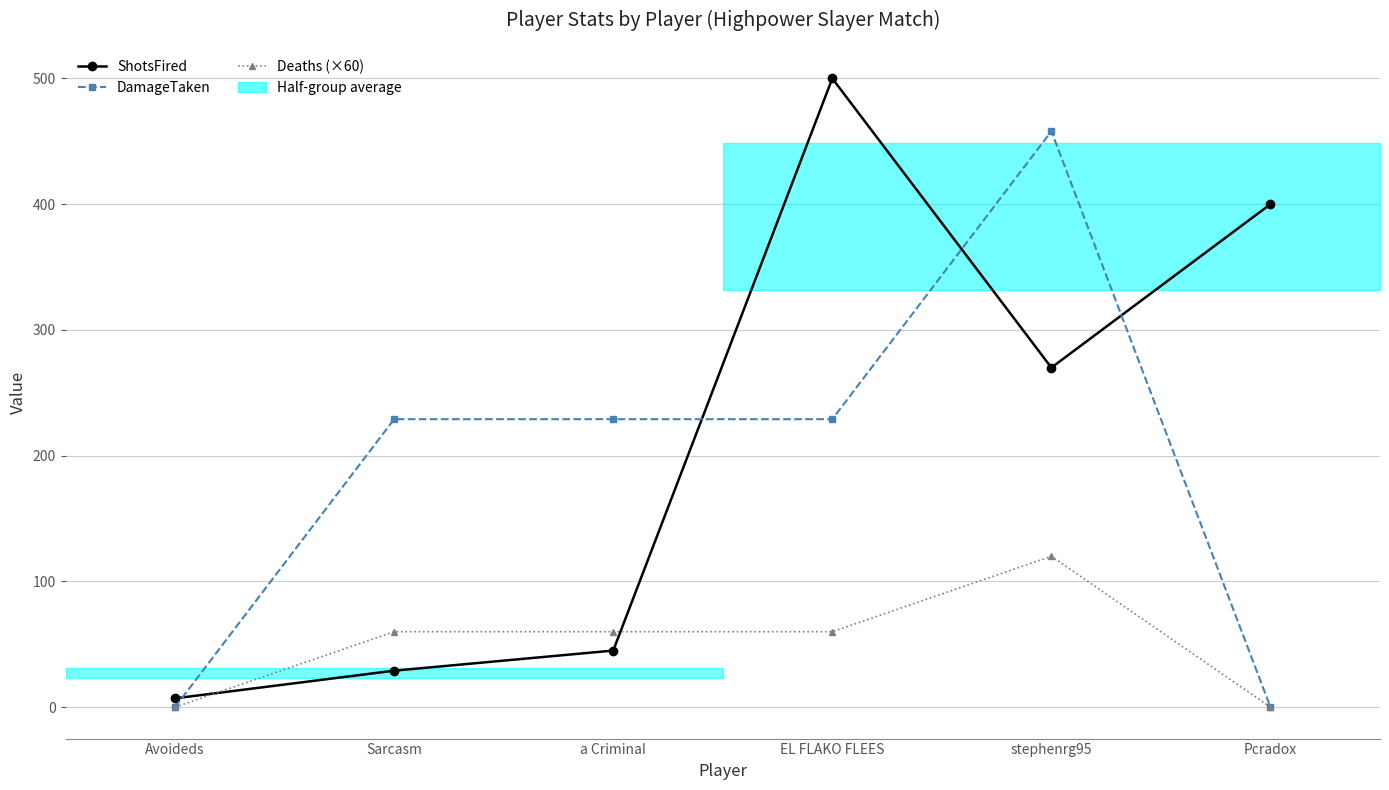

Reading left to right, extract all data points from this chart.

ShotsFired: Avoideds=7	Sarcasm=29	a CriminaI=45	EL FLAKO FLEES=500	stephenrg95=270	Pcradox=400
DamageTaken: Avoideds=0	Sarcasm=229	a CriminaI=229	EL FLAKO FLEES=229	stephenrg95=458	Pcradox=0
Deaths (×60): Avoideds=0	Sarcasm=60	a CriminaI=60	EL FLAKO FLEES=60	stephenrg95=120	Pcradox=0